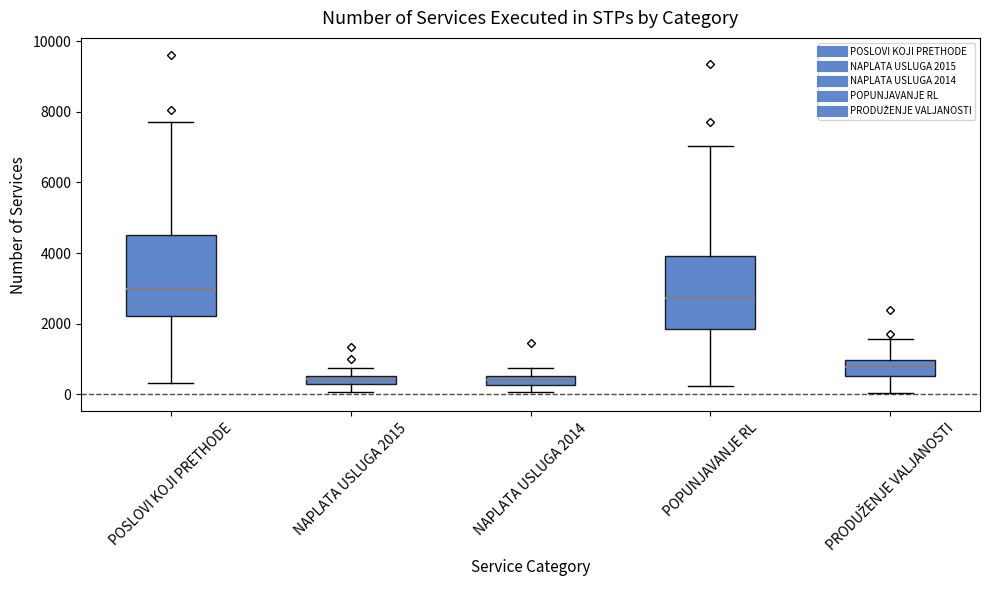

Which box's median line is the highest?

POSLOVI KOJI PRETHODE